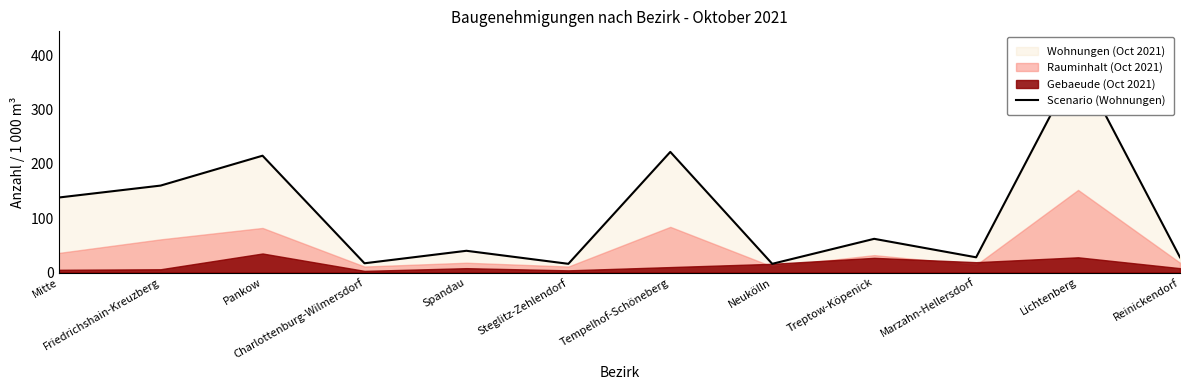

Reading left to right, transcribe all the data shown in this chart.

138	160	215	17	40	16	222	16	62	28	386	28